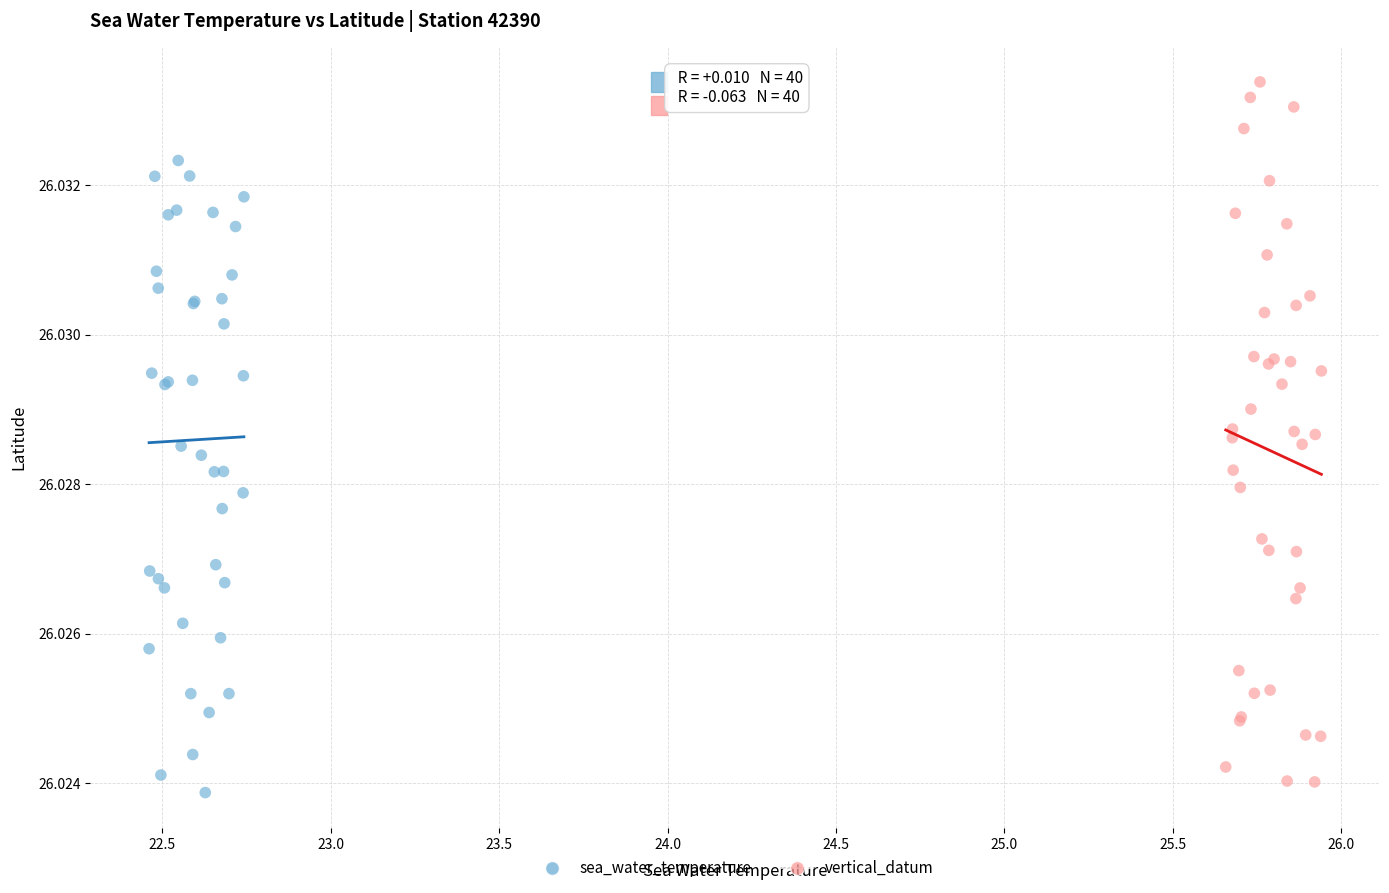

Which series reaches the maximum Y coordinate?

vertical_datum